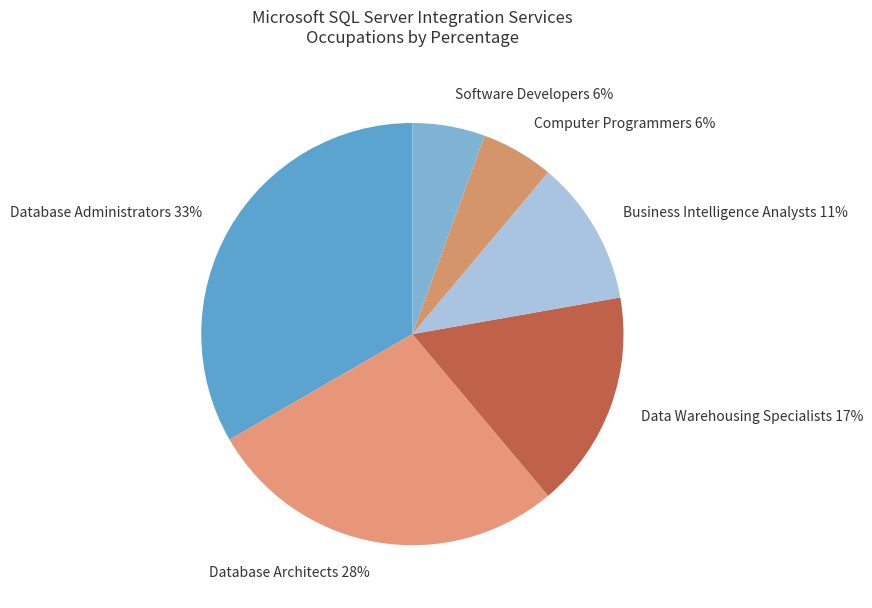

Is it true that Computer Programmers is 6% of the pie?

True